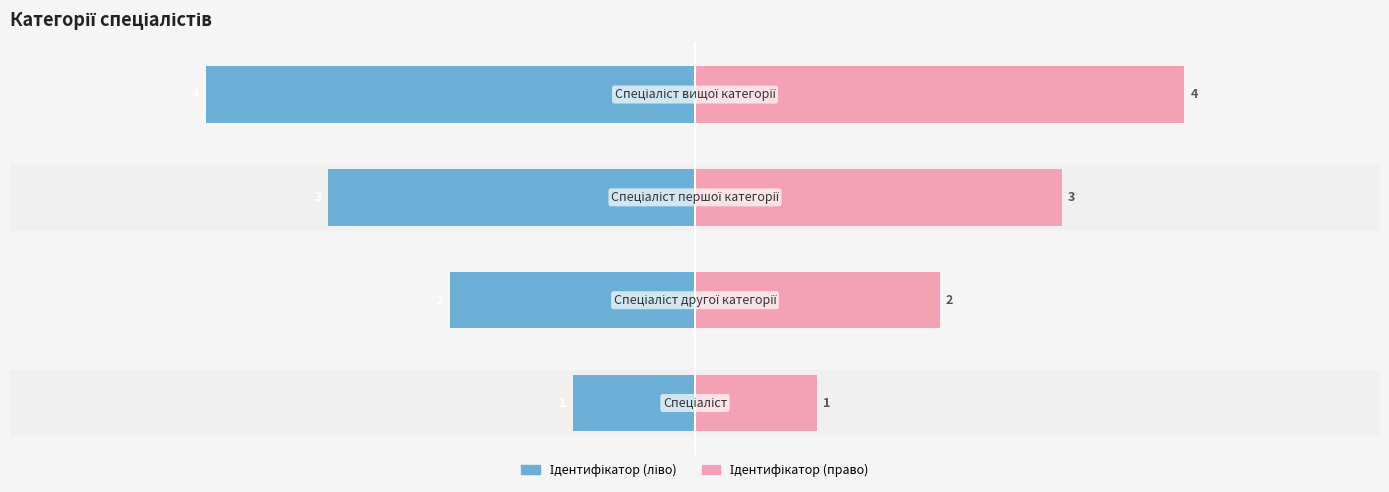

Which series has the largest total across all categories?

Ідентифікатор (право)